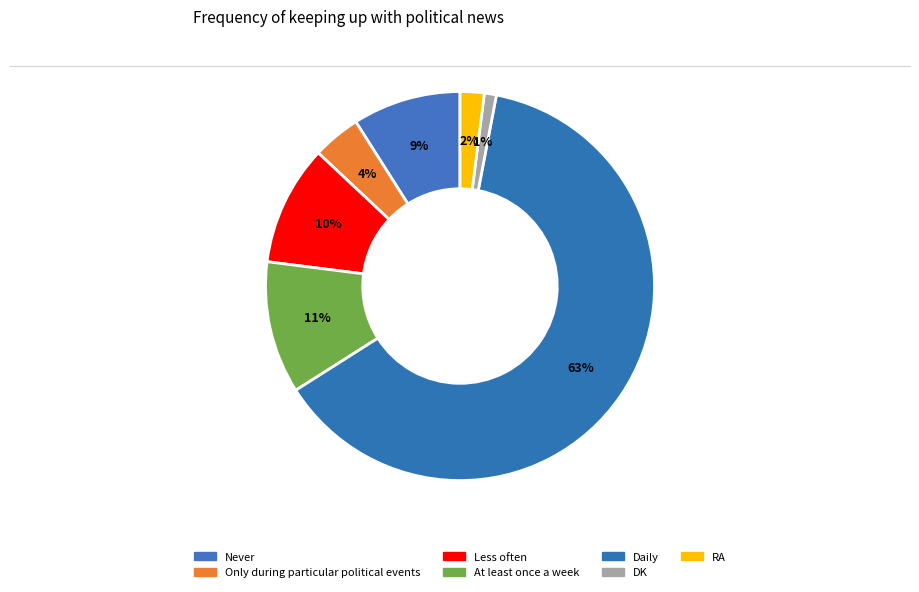

Is the sum of RA and Daily greater than half?

Yes